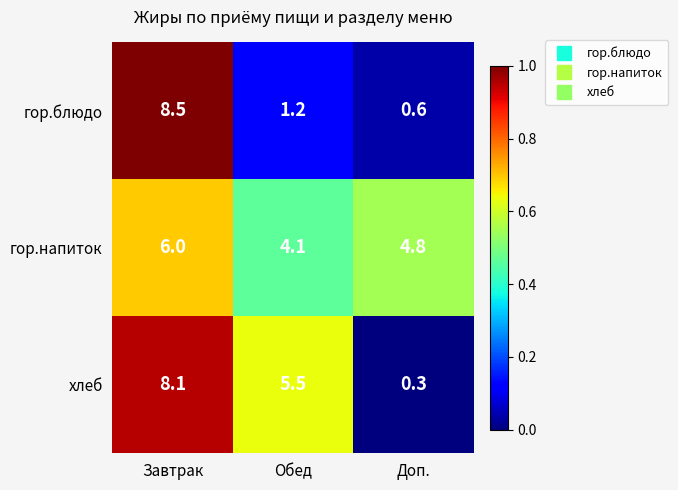

True or false: гор.блюдо has a value of 0.6 at Доп..

True